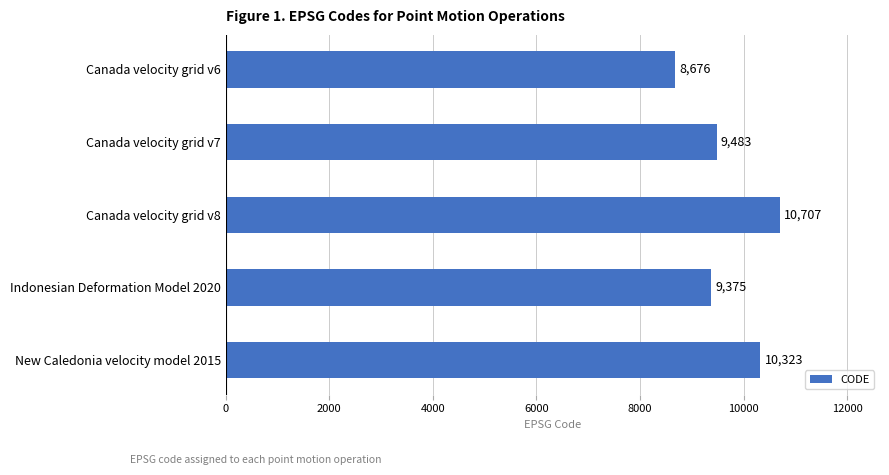

Reading top to bottom, extract all data points from this chart.

8676	9483	10707	9375	10323